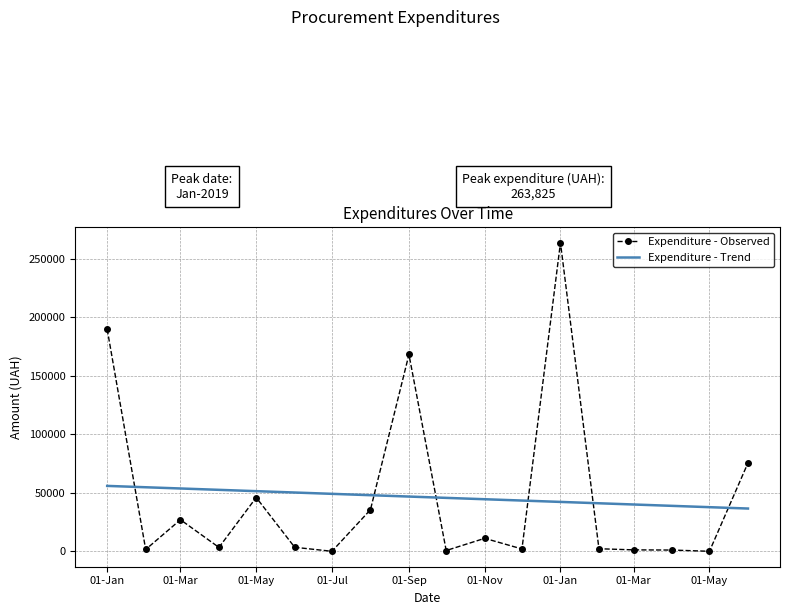

What are all the series names shown in the legend?

Expenditure - Observed, Expenditure - Trend